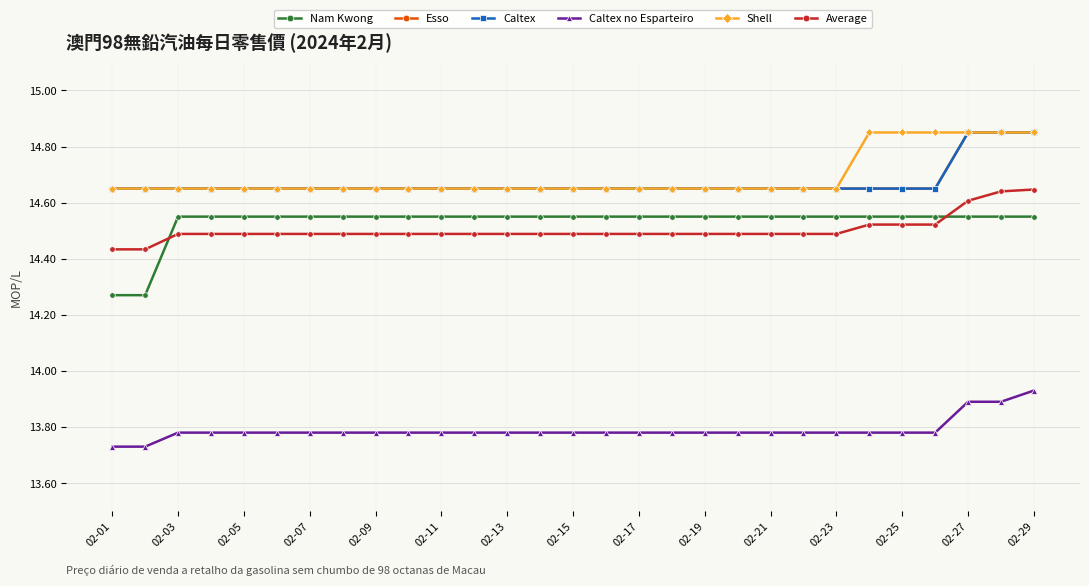

How many lines are shown in the chart?

6